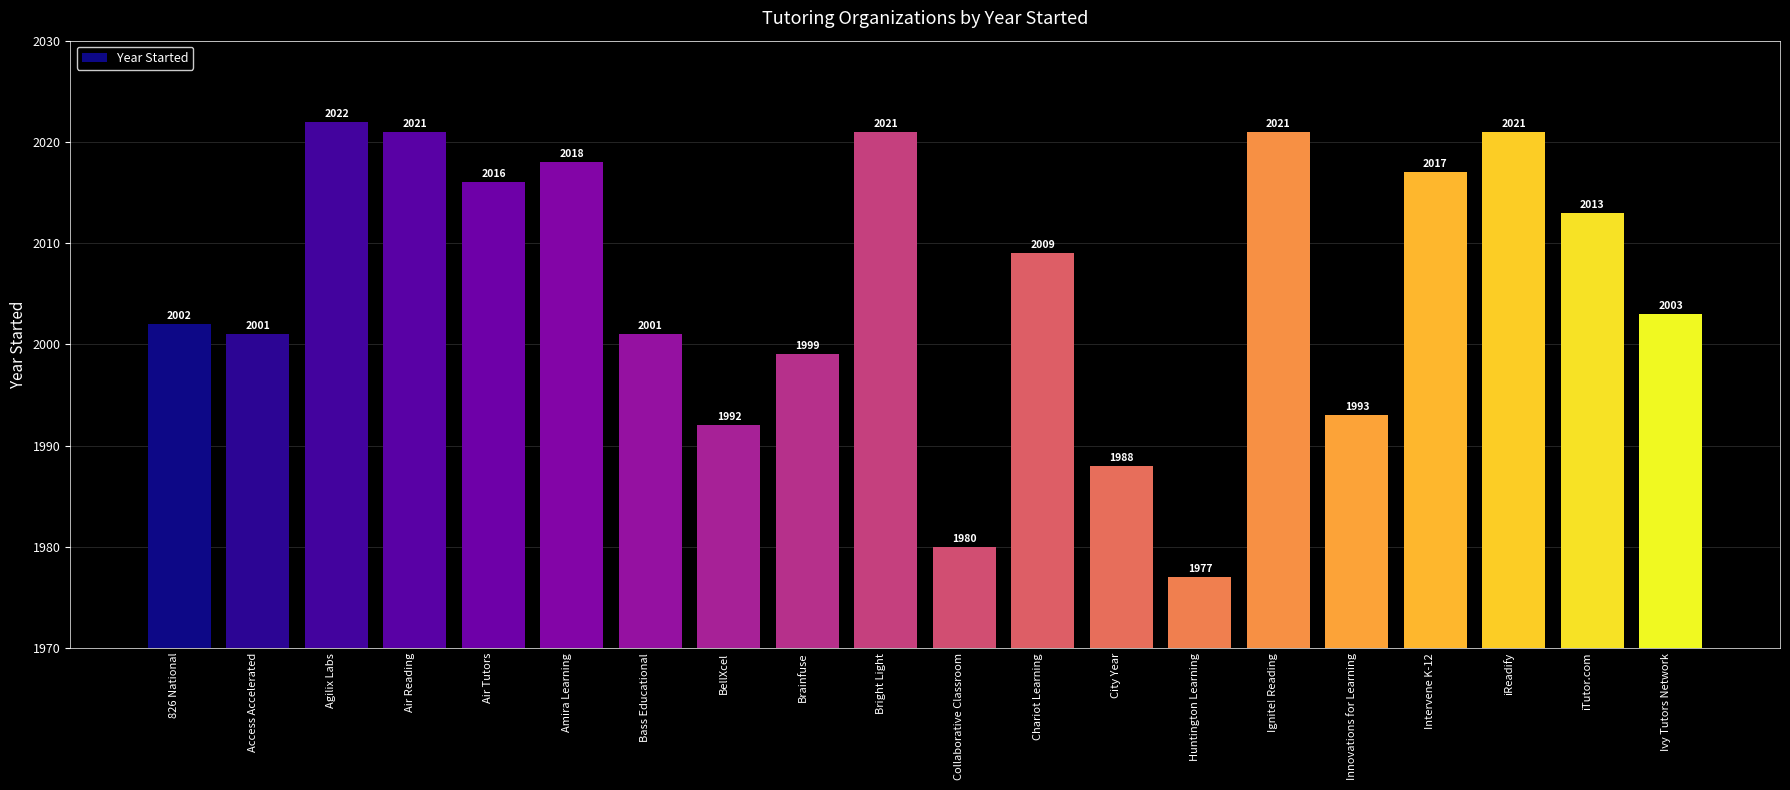

At which label does the data first exceed 2009?

Agilix Labs